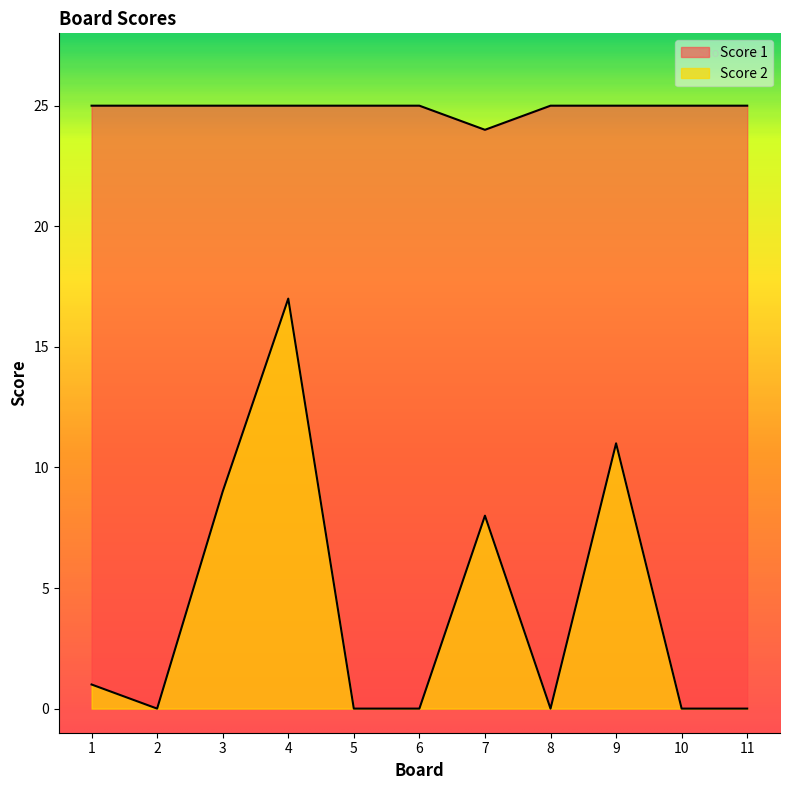

Which series has the largest total across all categories?

Score 1